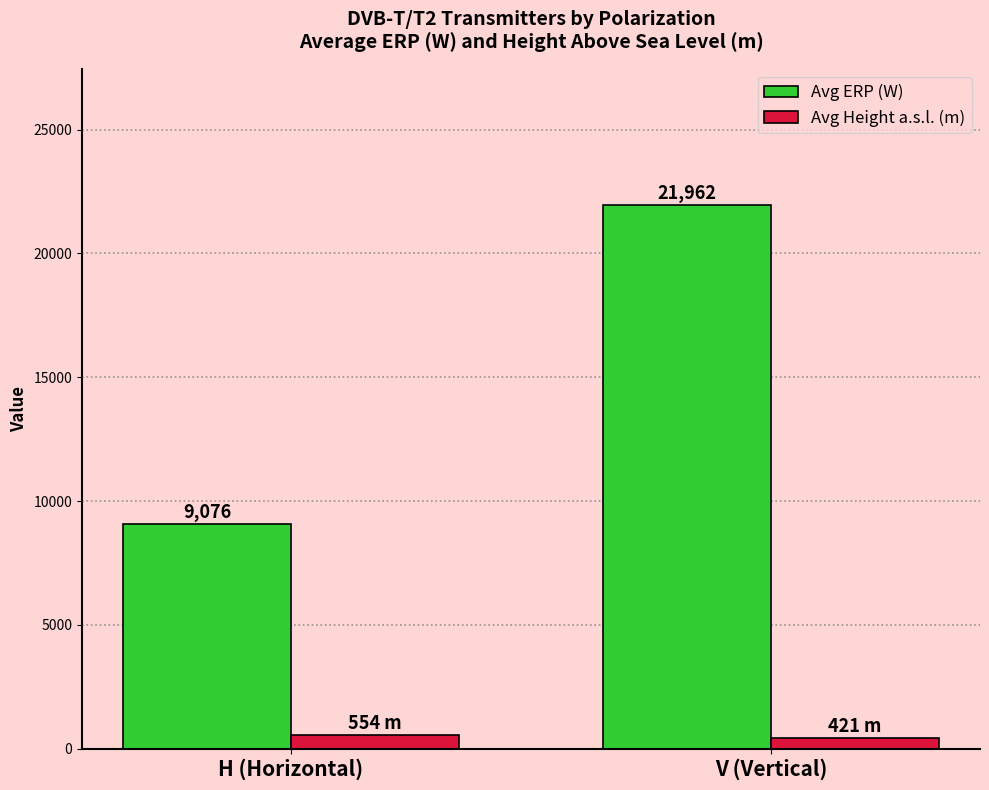

What are all the series names shown in the legend?

Avg ERP (W), Avg Height a.s.l. (m)